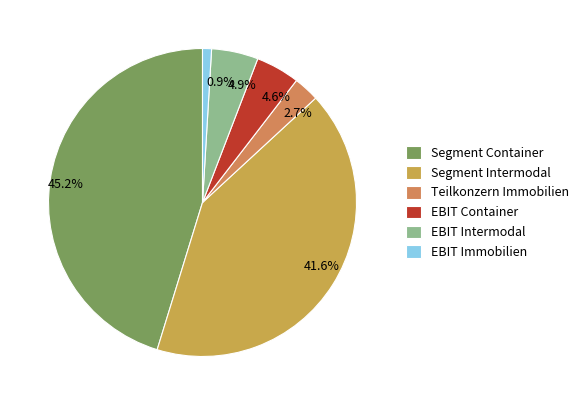

True or false: Teilkonzern Immobilien accounts for 10% of the total.

False